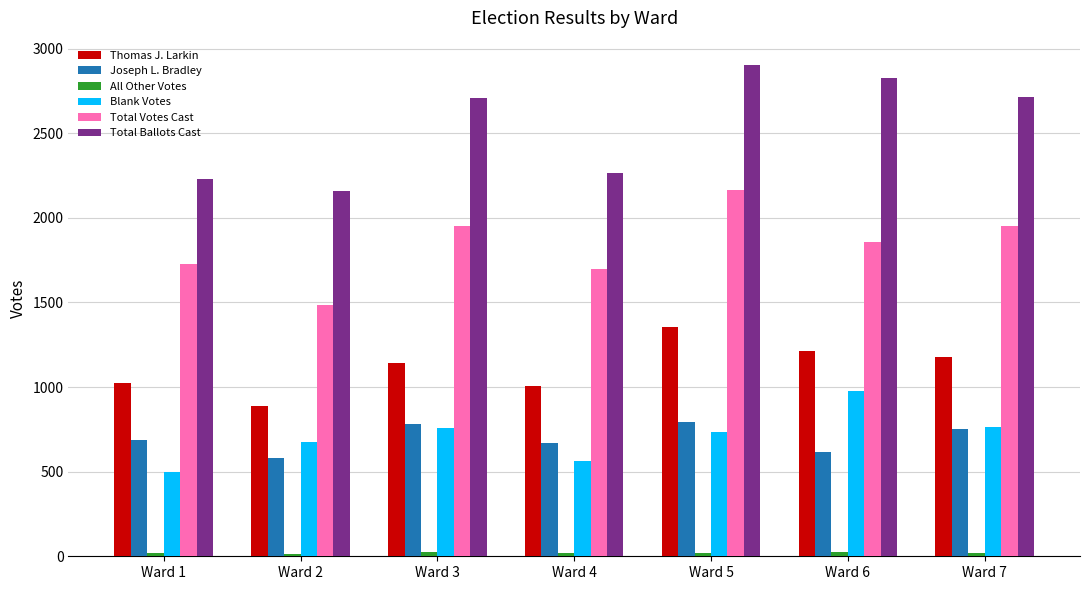

Count the number of categories in the chart.

7